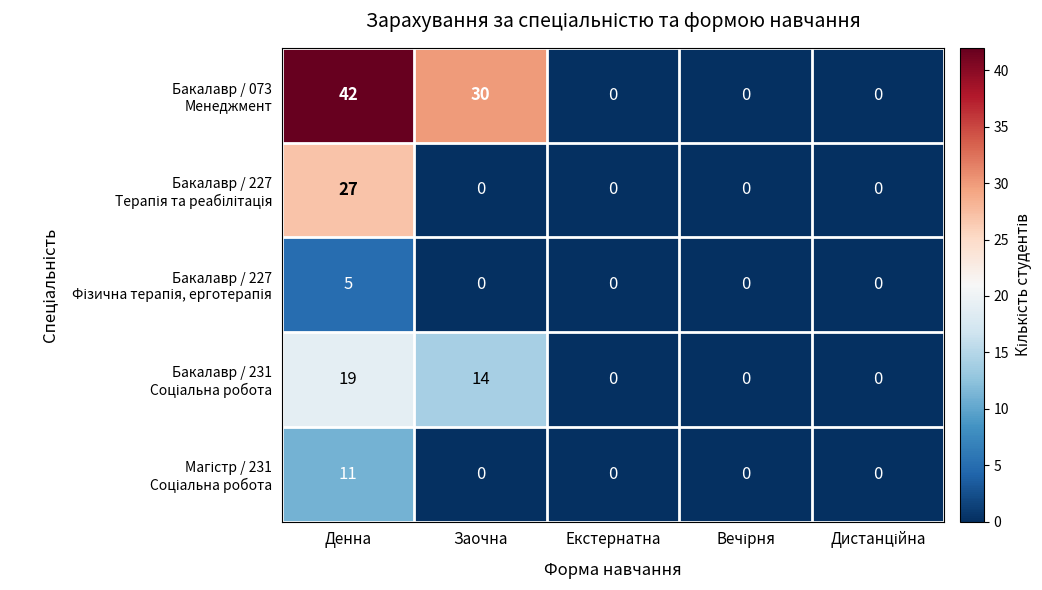

Count the number of data series in this chart.

5